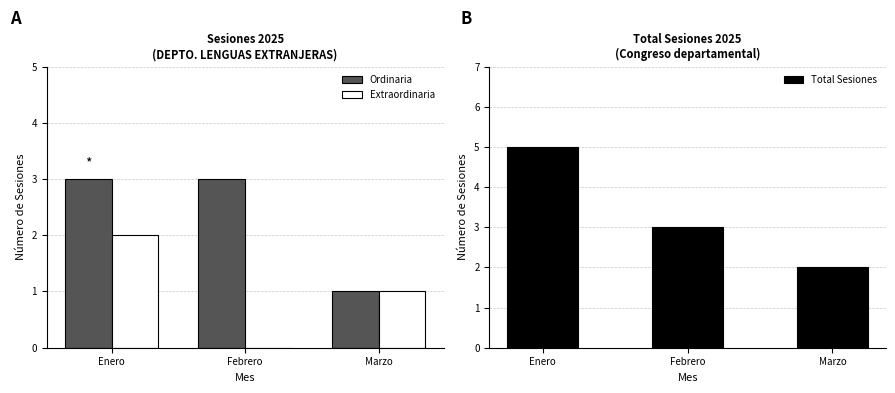

At which category is the sum across all series the highest?

Enero